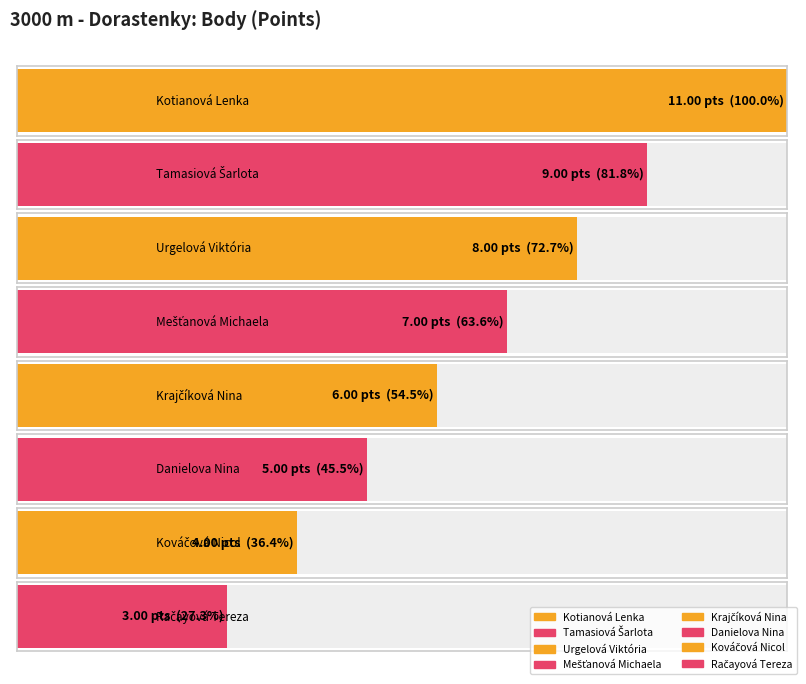

Reading right to left, extract all data points from this chart.

Račayová Tereza=3	Kováčová Nicol=4	Danielova Nina=5	Krajčíková Nina=6	Mešťanová Michaela=7	Urgelová Viktória=8	Tamasiová Šarlota=9	Kotianová Lenka=11